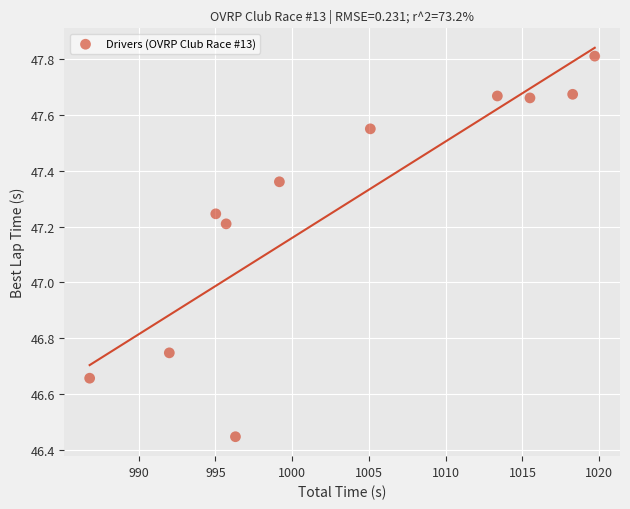

What is the range of Y values (max minus min)?

1.4